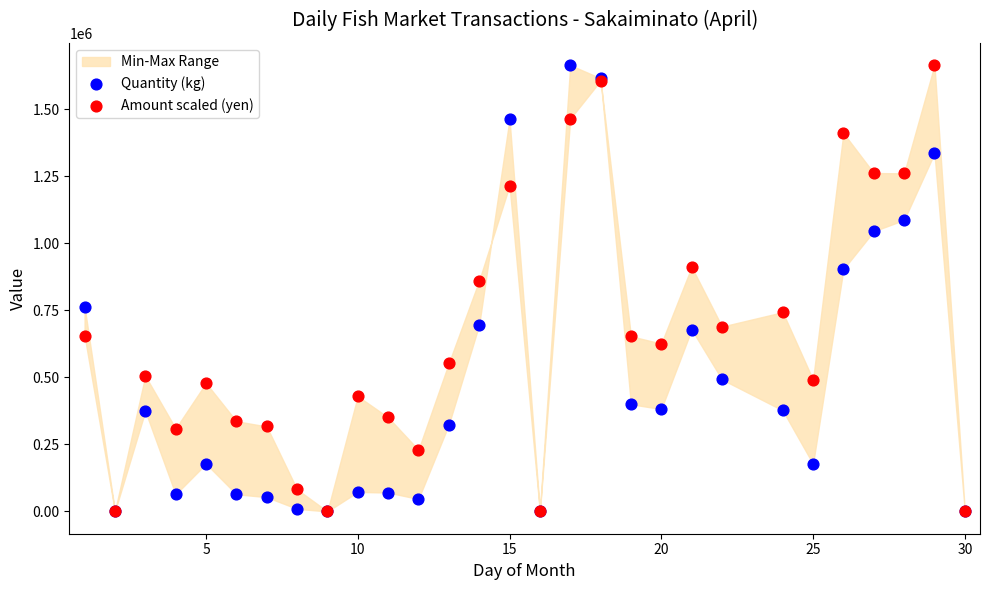

In the Amount scaled (yen) series, what Y value is closest to 831909?

860535.4